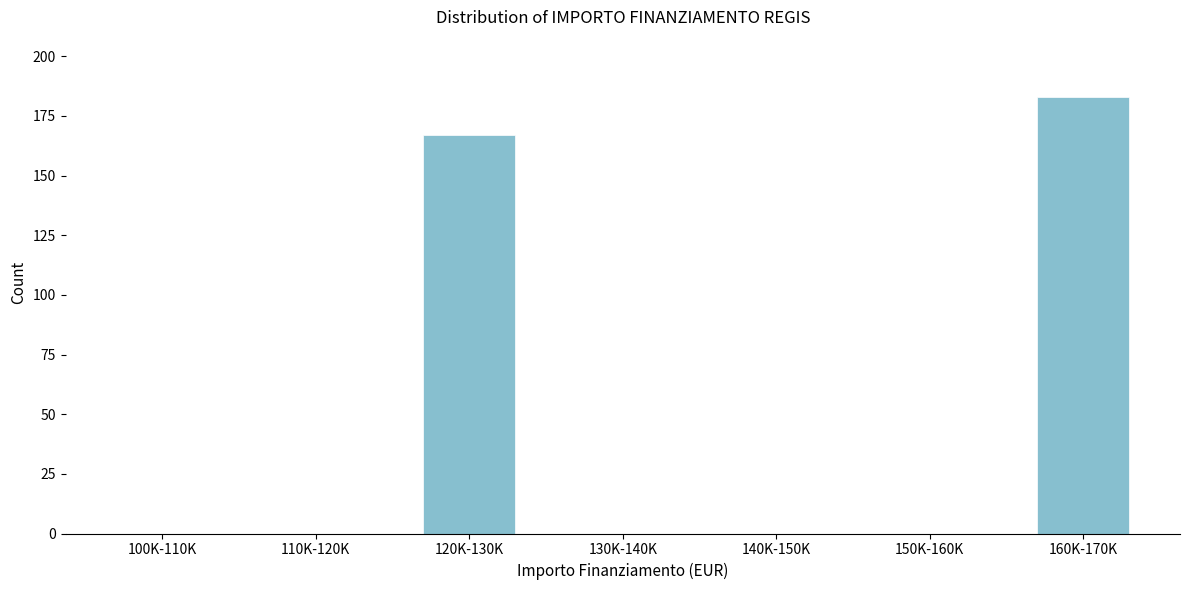

Reading right to left, what are all the values shown in this chart?

160K-170K=183	150K-160K=0	140K-150K=0	130K-140K=0	120K-130K=167	110K-120K=0	100K-110K=0